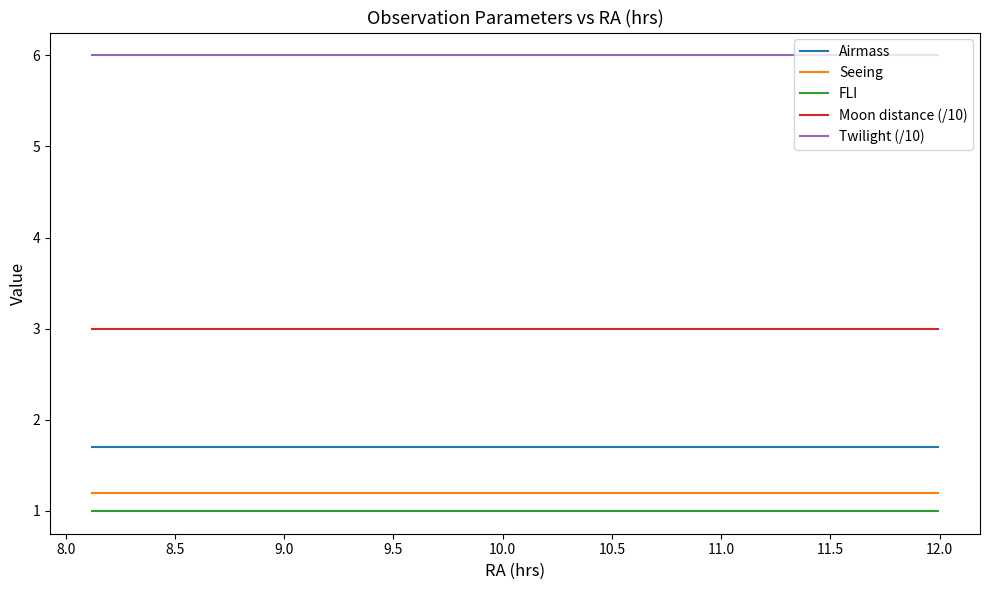

True or false: Twilight (/10) and Seeing intersect in this chart.

False